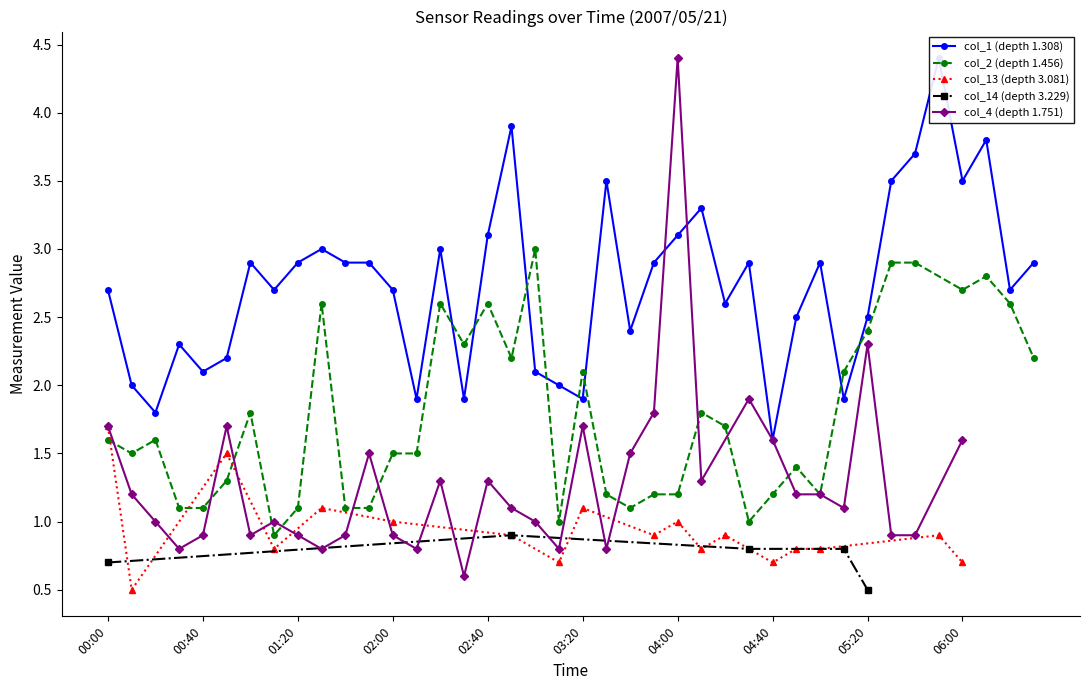

The col_2 (depth 1.456) series shows 2.4 at 05:20. True or false?

True